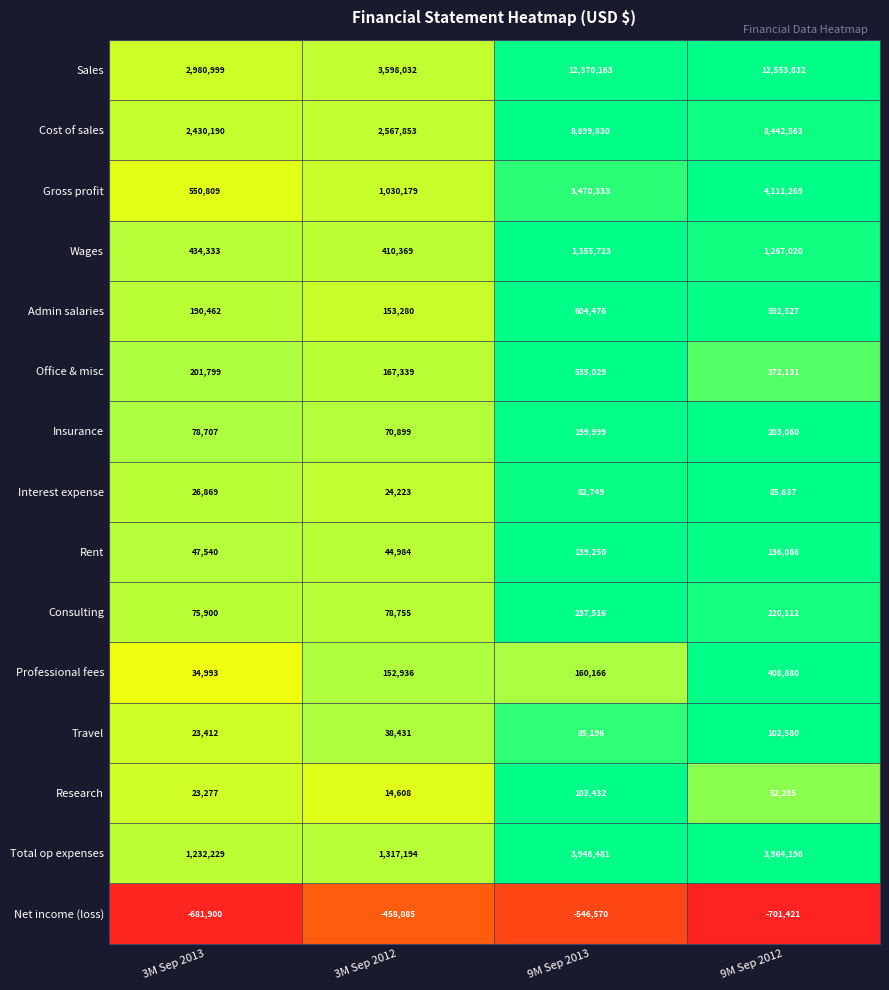

Which series has the largest total across all categories?

Sales